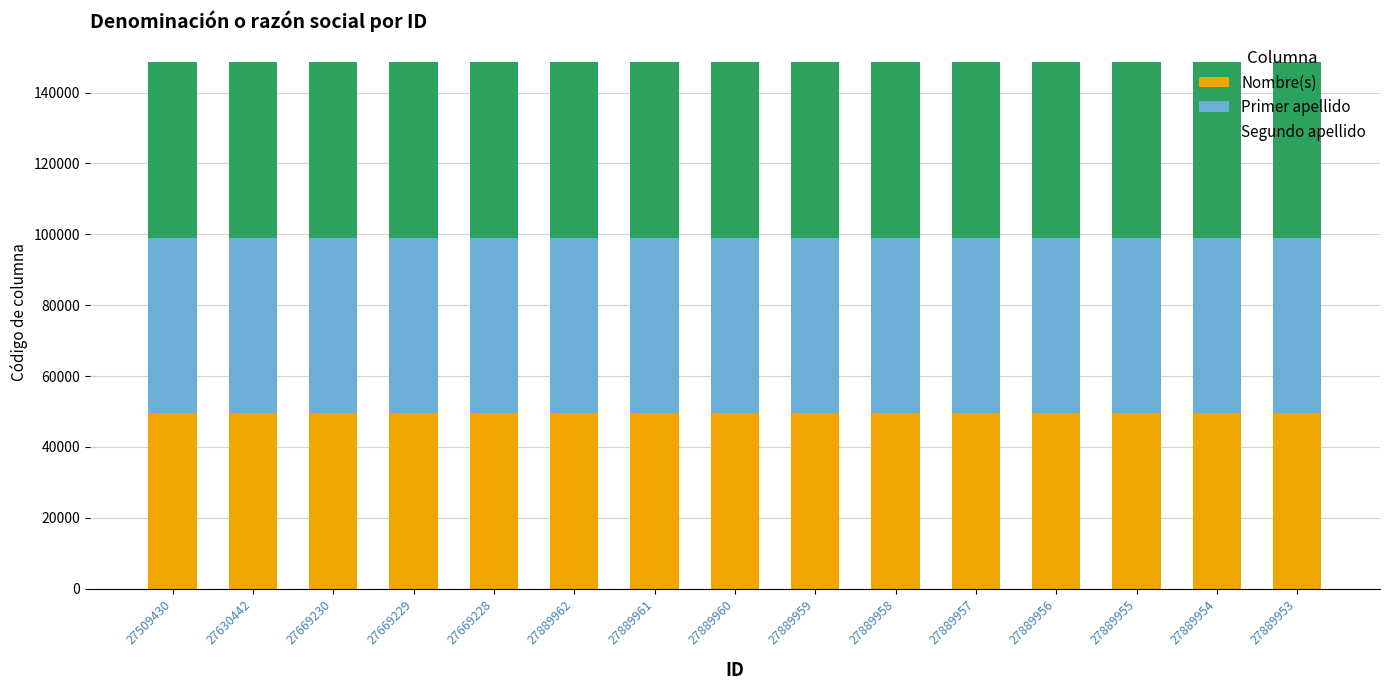

What is the total value across all series at 27889958?

148530